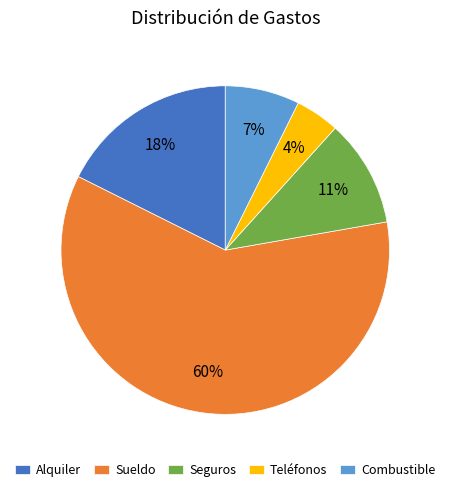

How many slices are in this pie chart?

5